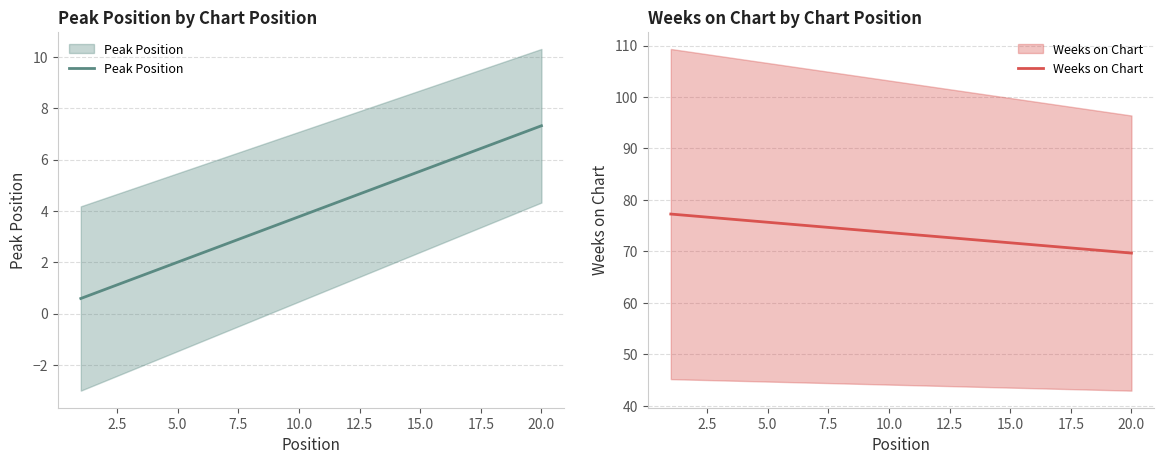

Is this an area chart (filled region under the line)?

No